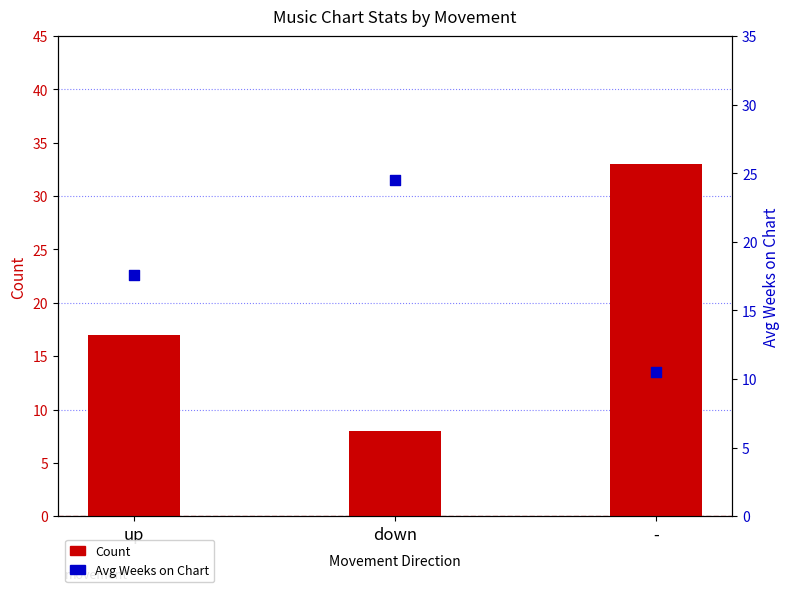

At how many categories does at least one series exceed 30?

1